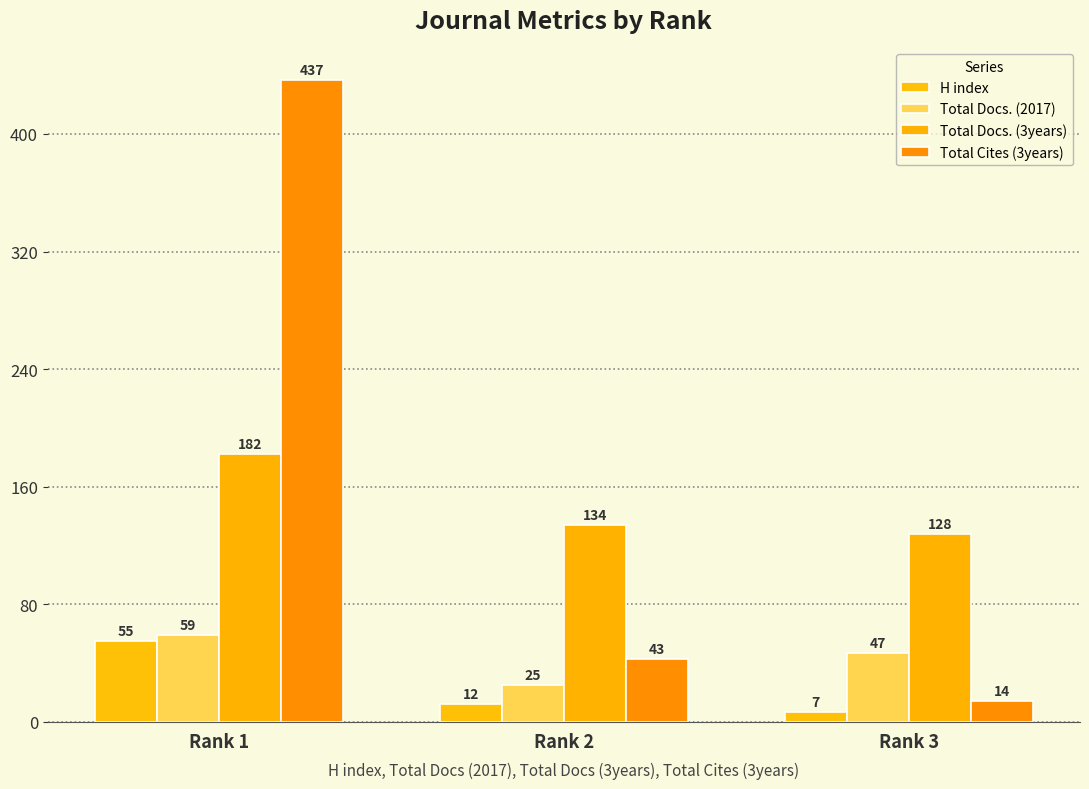

What is the minimum value shown in the chart?

7